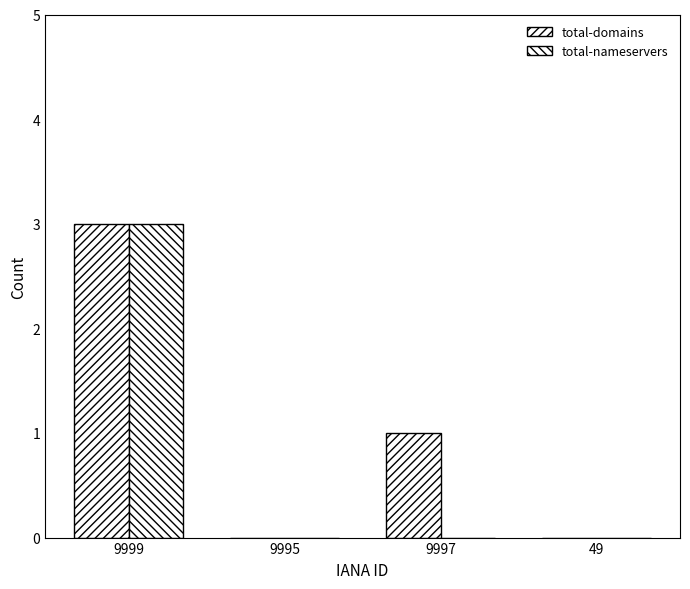

How many data points does each series have?

4